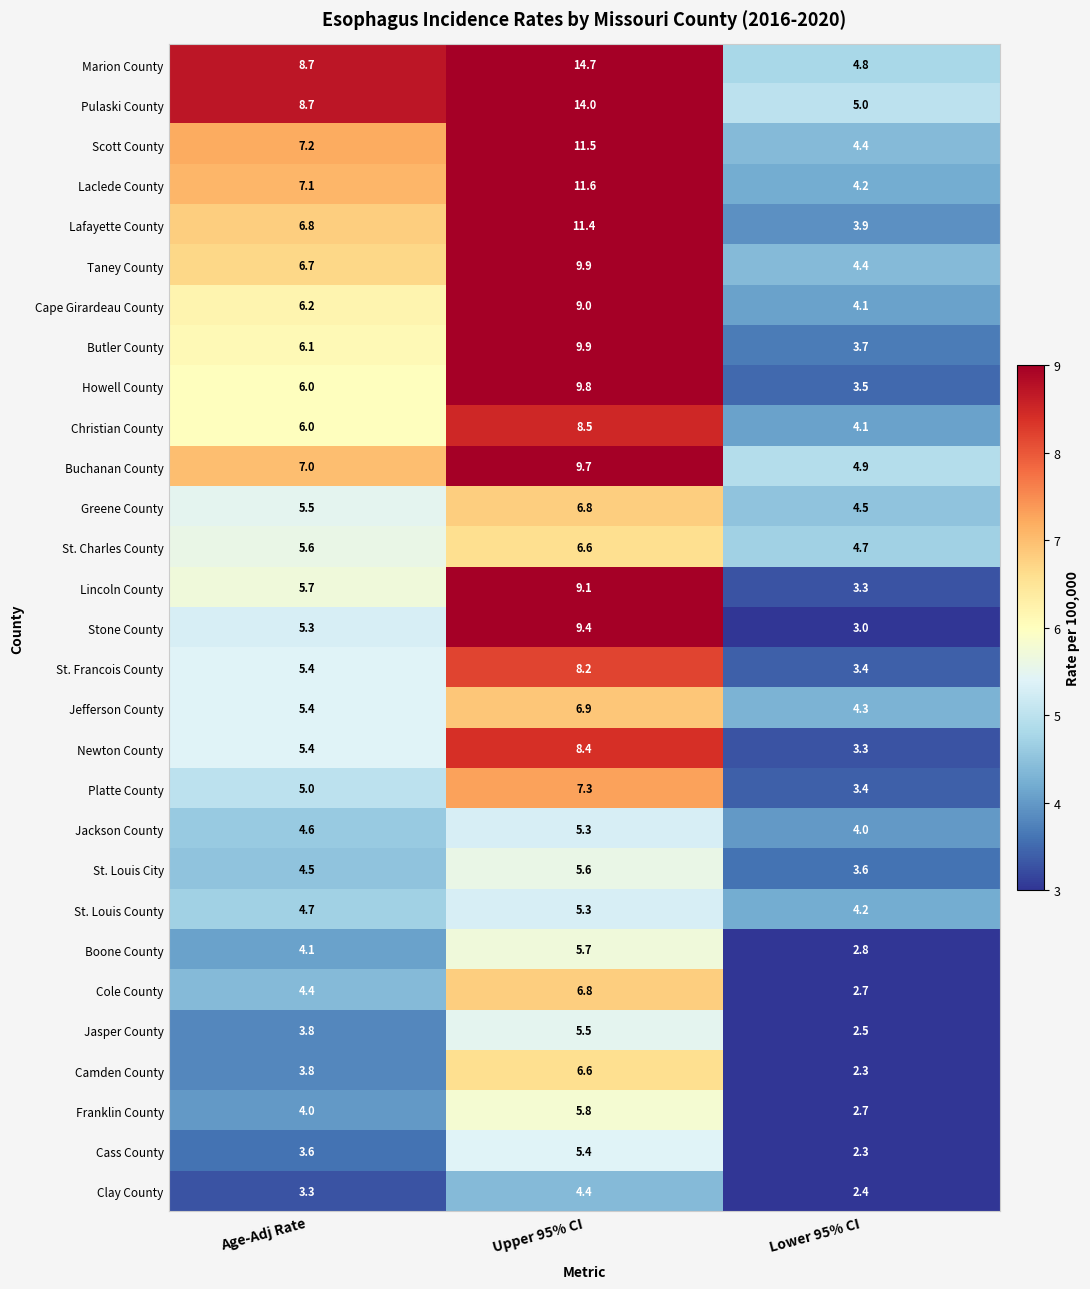

Is the value of Marion County at Upper 95% CI greater than the value of Cass County at Age-Adj Rate?

Yes